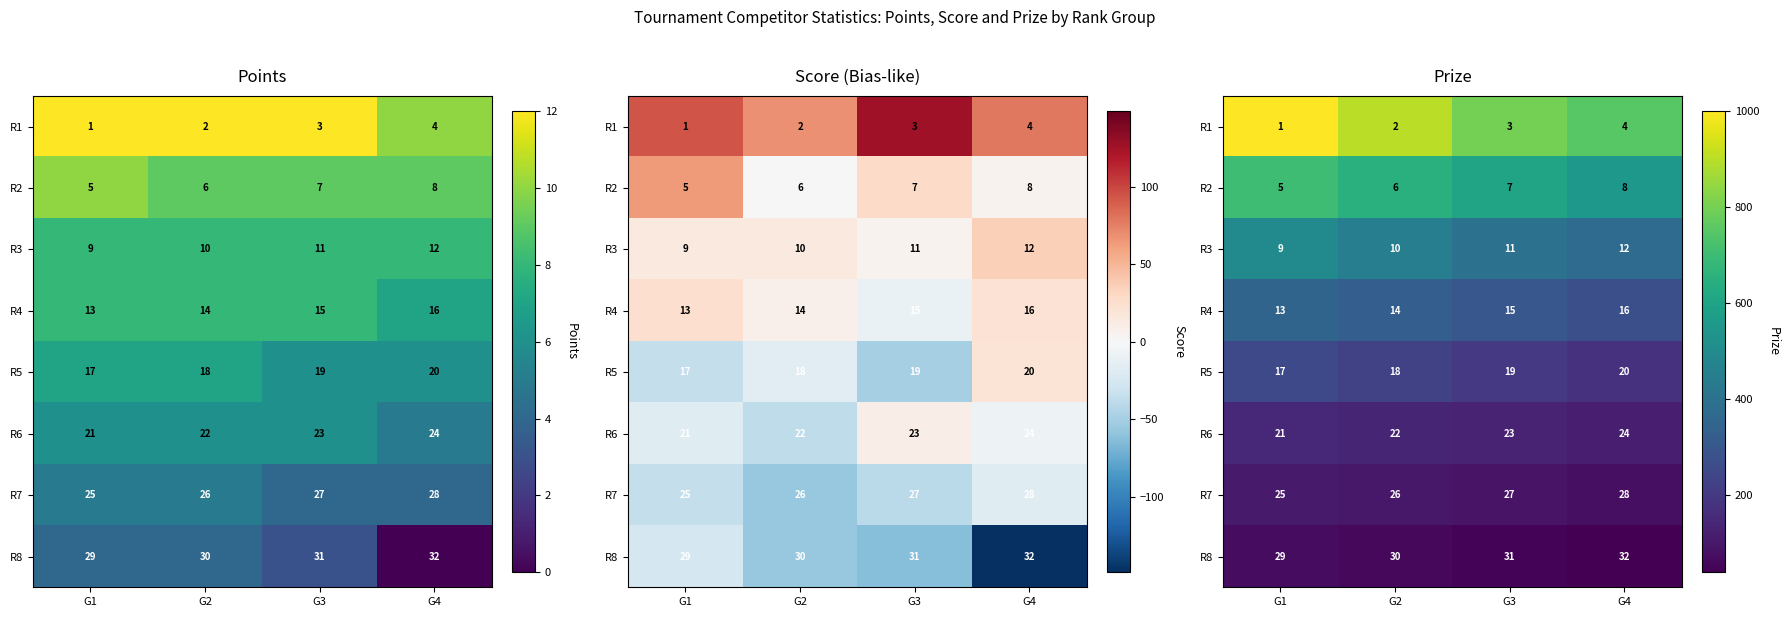

How many data points in R1 are less than 900?

2